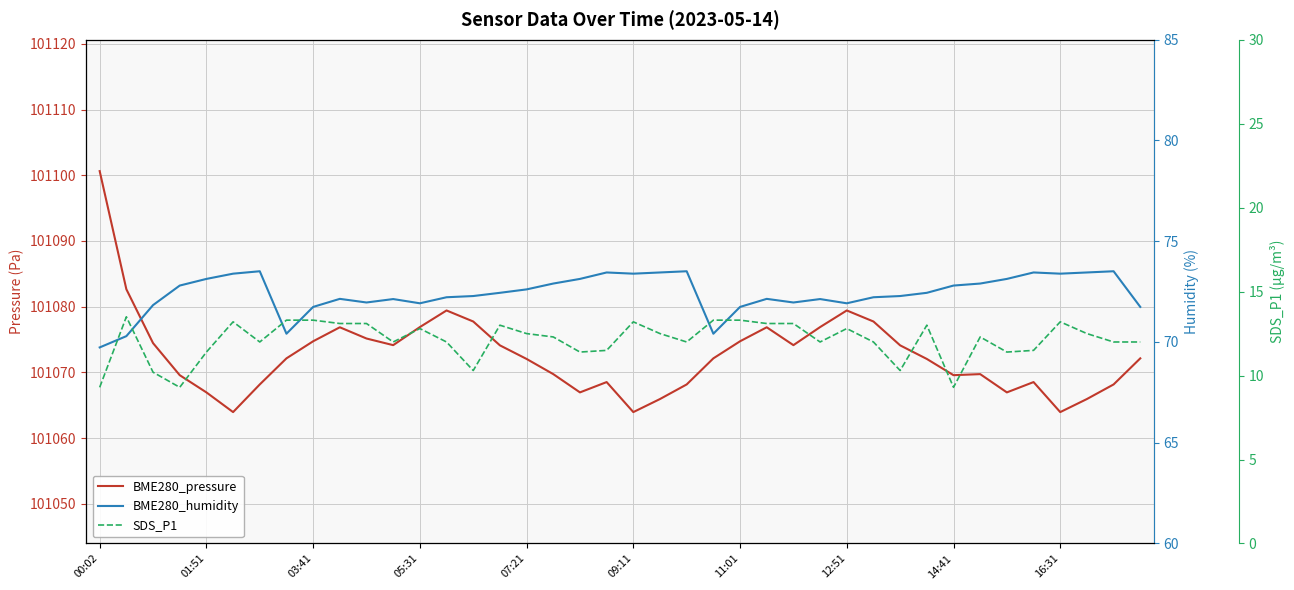

What is the sum of the BME280_humidity values at 13 and 34?

145.3